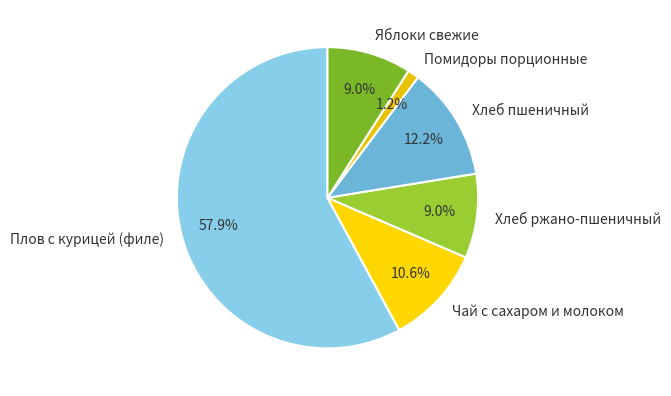

The Яблоки свежие slice represents 18% of the pie. True or false?

False